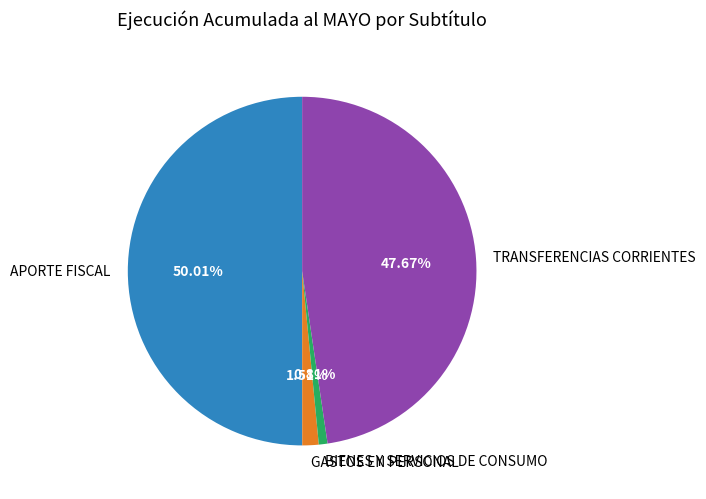

Which slice represents more than half of the pie?

APORTE FISCAL